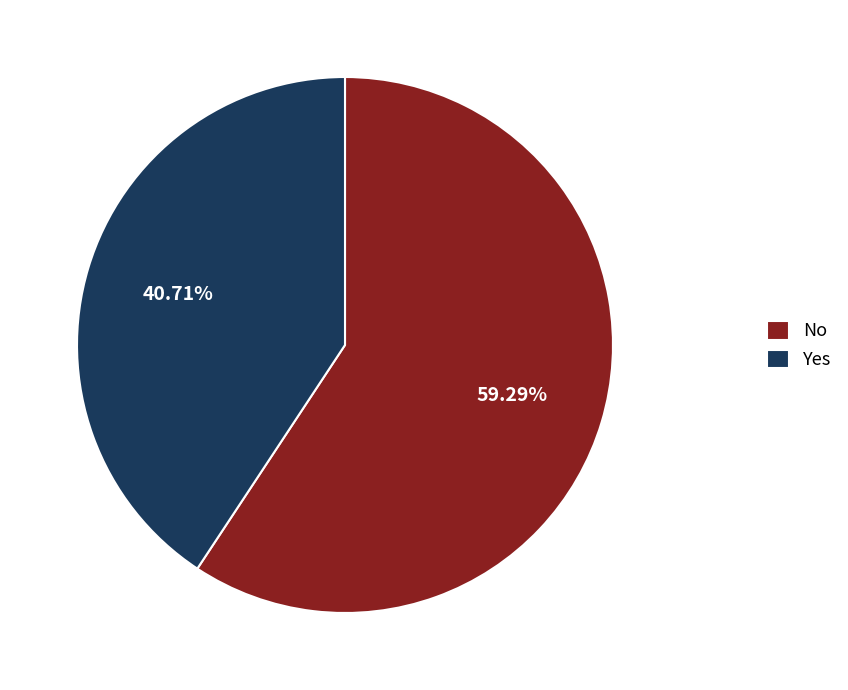

Which slice represents more than half of the pie?

No